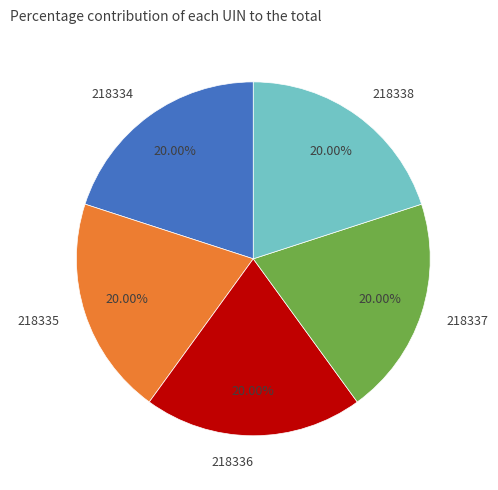

What percentage is the 218335 slice, to the nearest percent?

20%